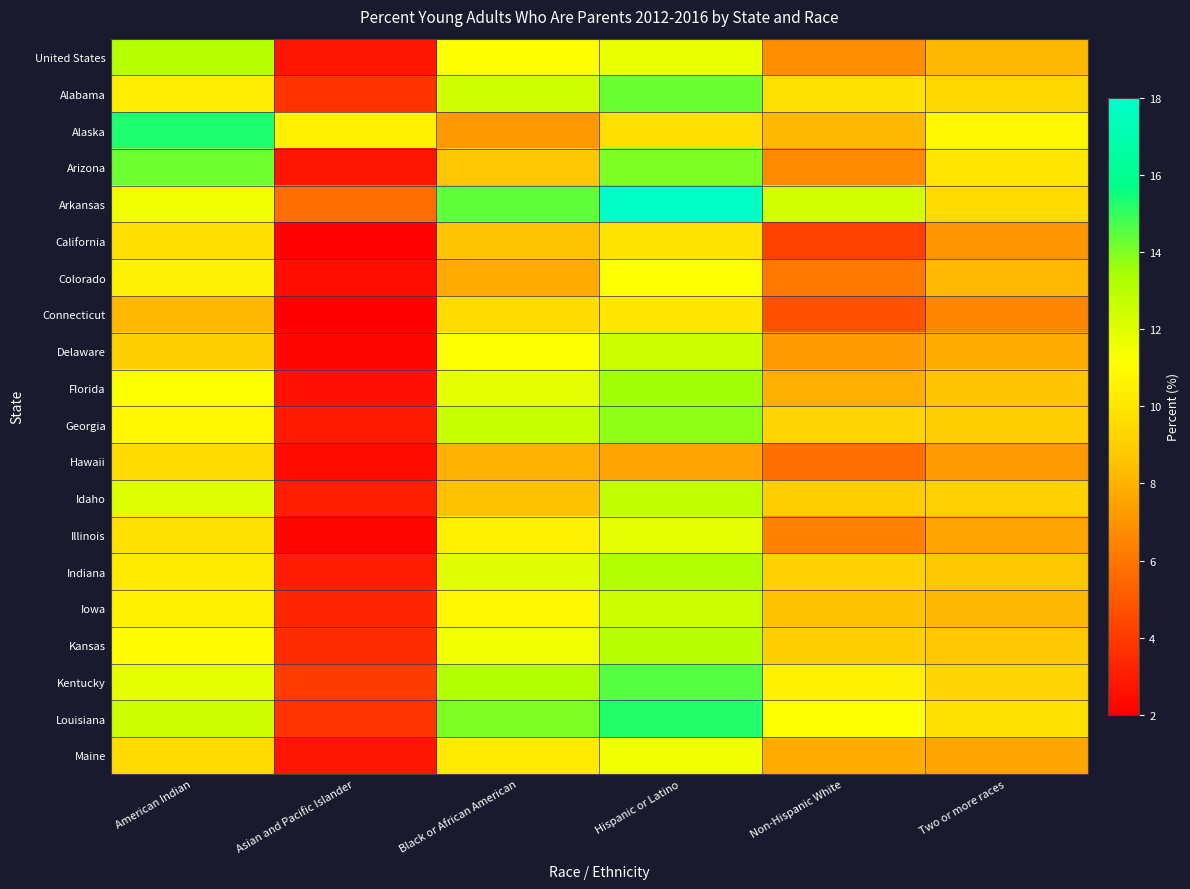

Which series has the largest total across all categories?

Arkansas